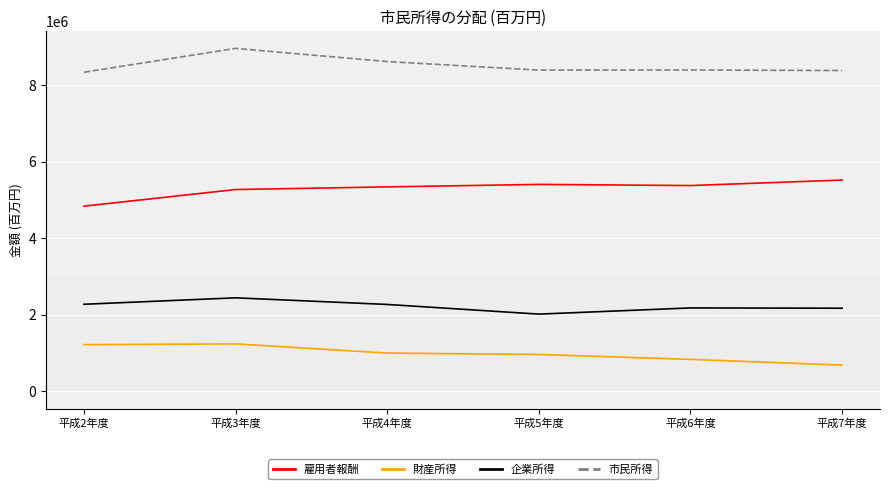

What is the spread (max minus min) of values at 平成3年度?

7719636